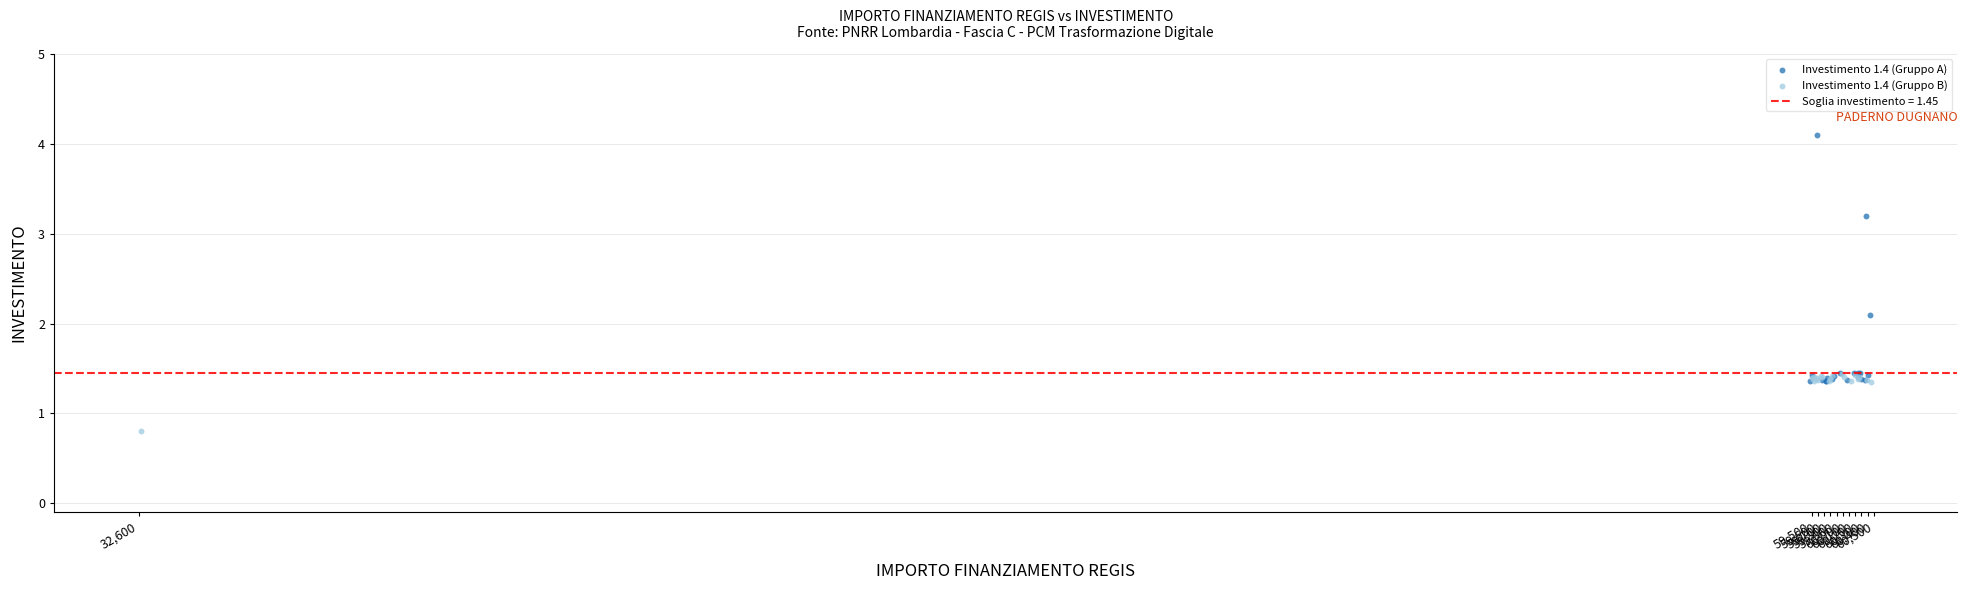

Which series contains the lowest Y value?

Investimento 1.4 (Gruppo B)